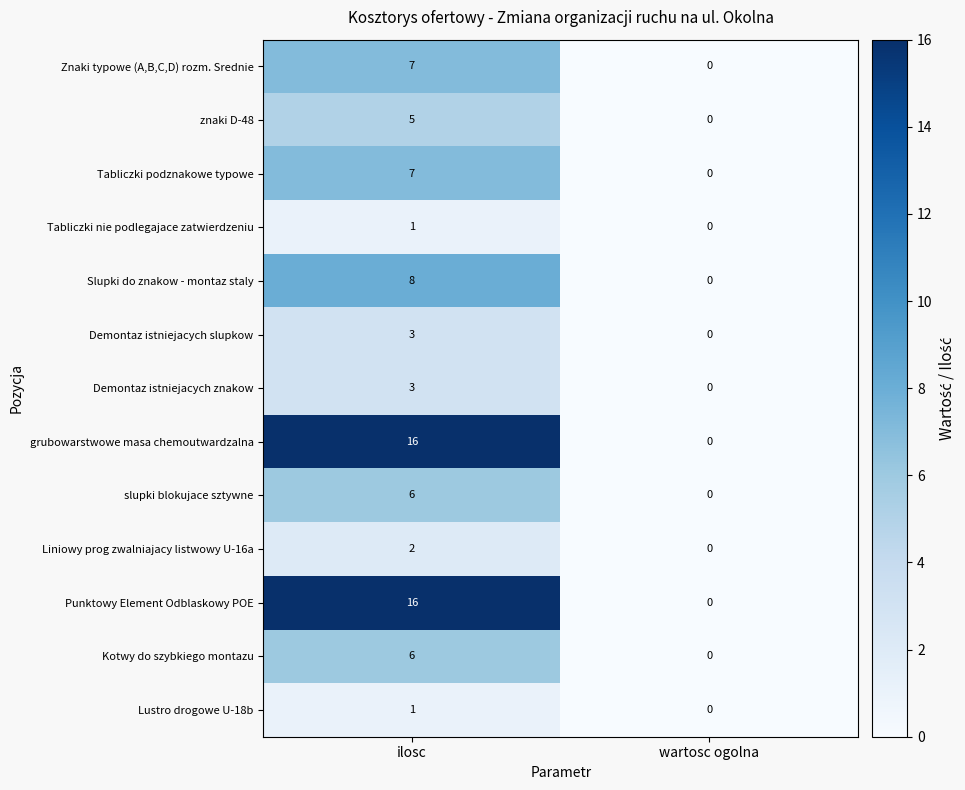

What is the sum of all grubowarstwowe masa chemoutwardzalna values?

16